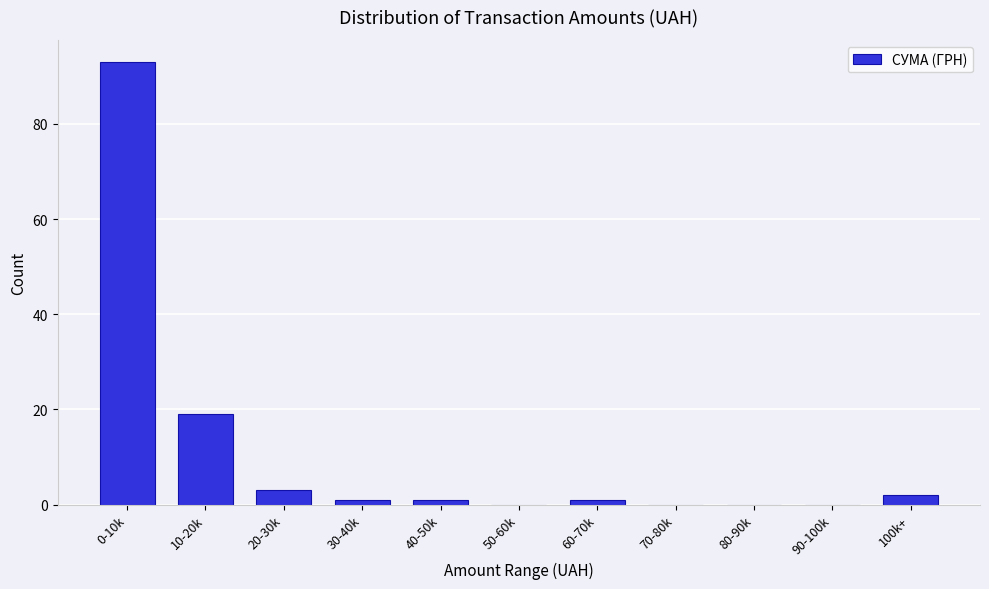

Reading left to right, extract all data points from this chart.

0-10k=93	10-20k=19	20-30k=3	30-40k=1	40-50k=1	50-60k=0	60-70k=1	70-80k=0	80-90k=0	90-100k=0	100k+=2